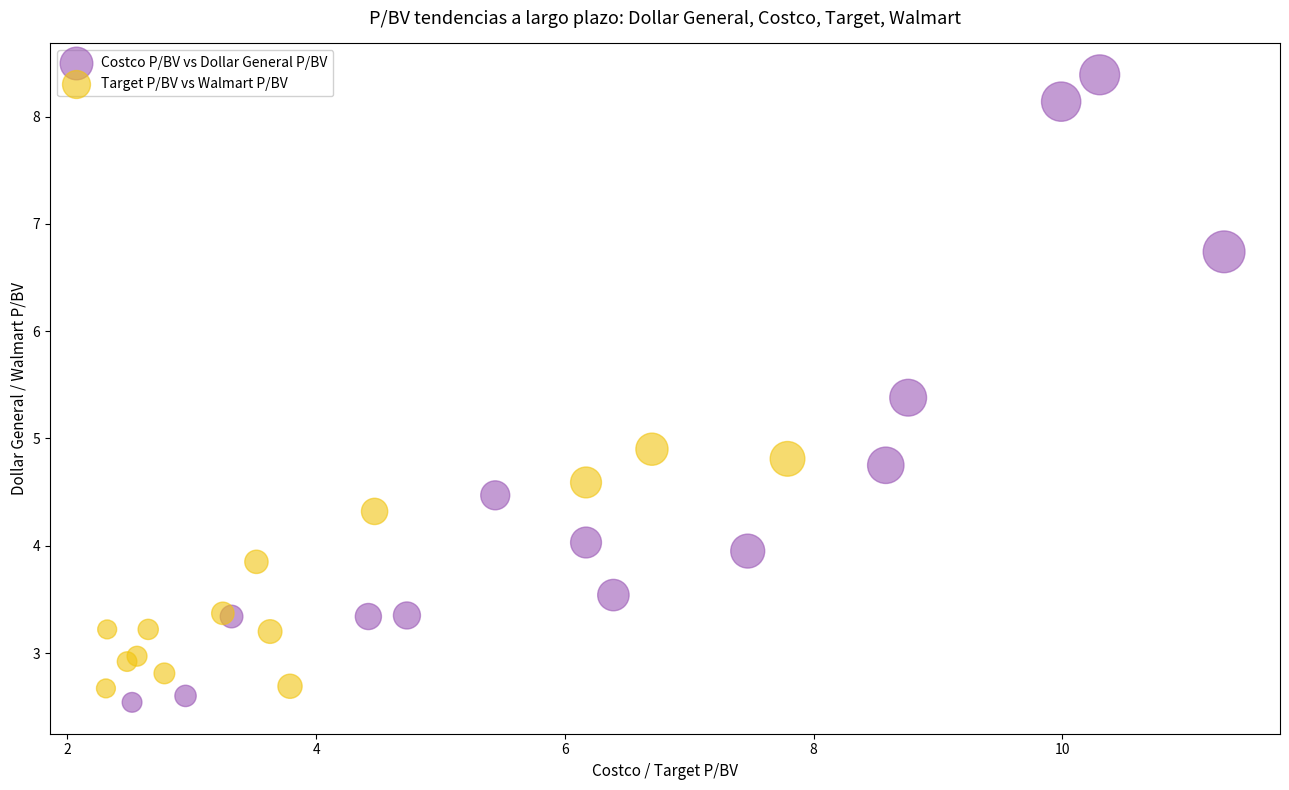

Which series reaches the maximum Y coordinate?

Costco P/BV vs Dollar General P/BV